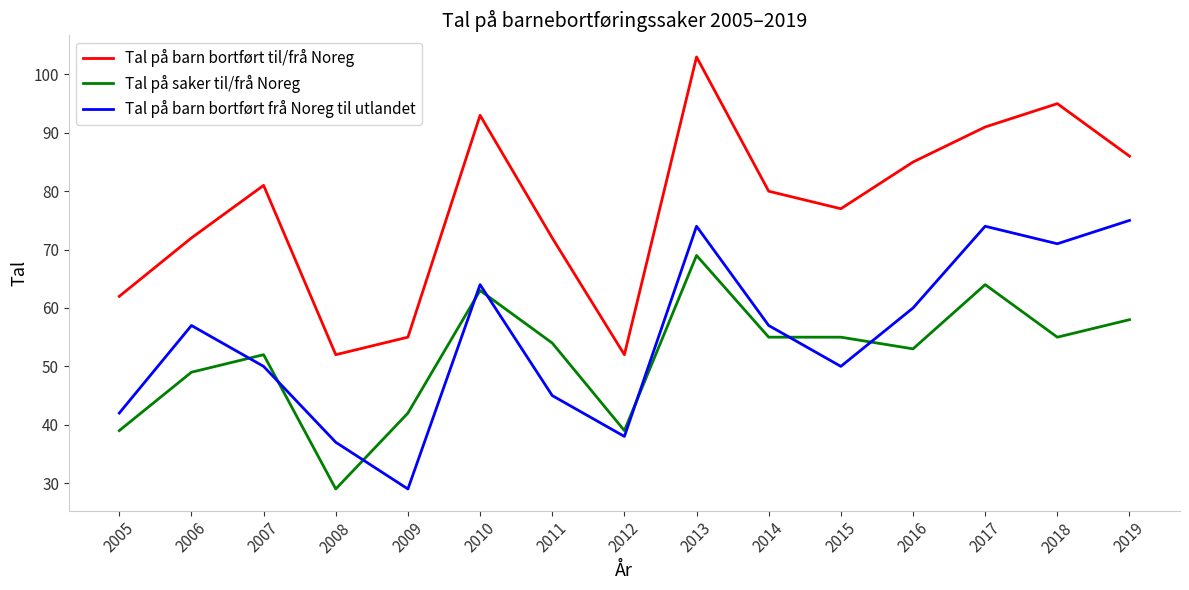

What is the maximum value shown in the chart?

103